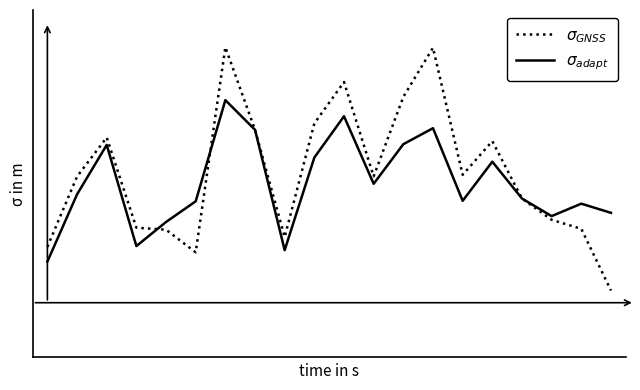

Does the chart have visible grid lines?

No